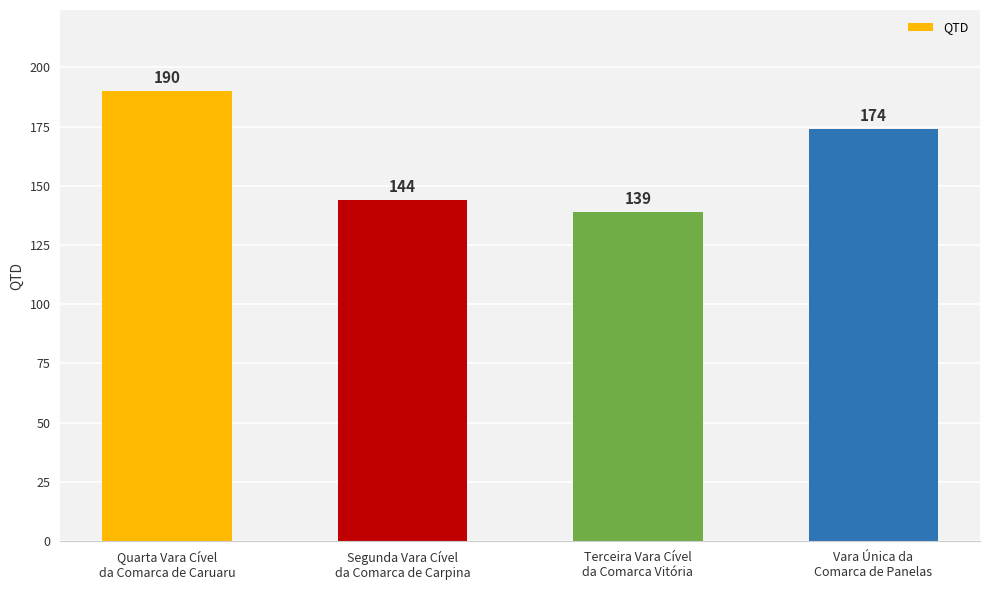

Which label corresponds to the smallest value in the chart?

Terceira Vara Cível
da Comarca Vitória